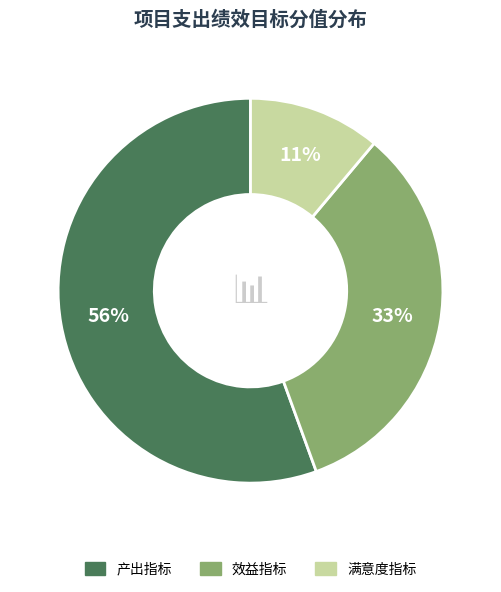

How many segments does this pie chart have?

3